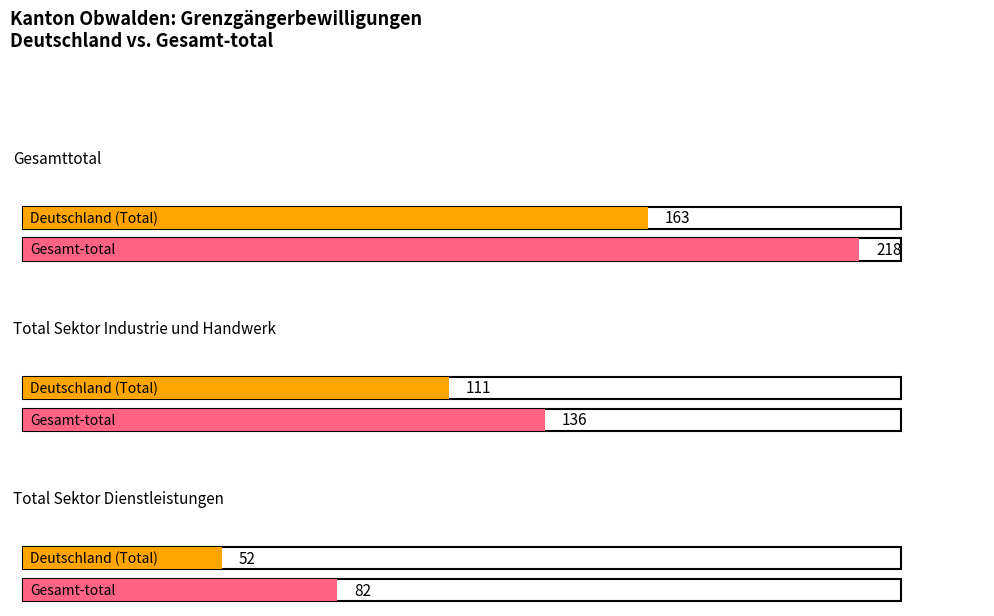

Are the bars grouped side by side (vs. stacked)?

Yes